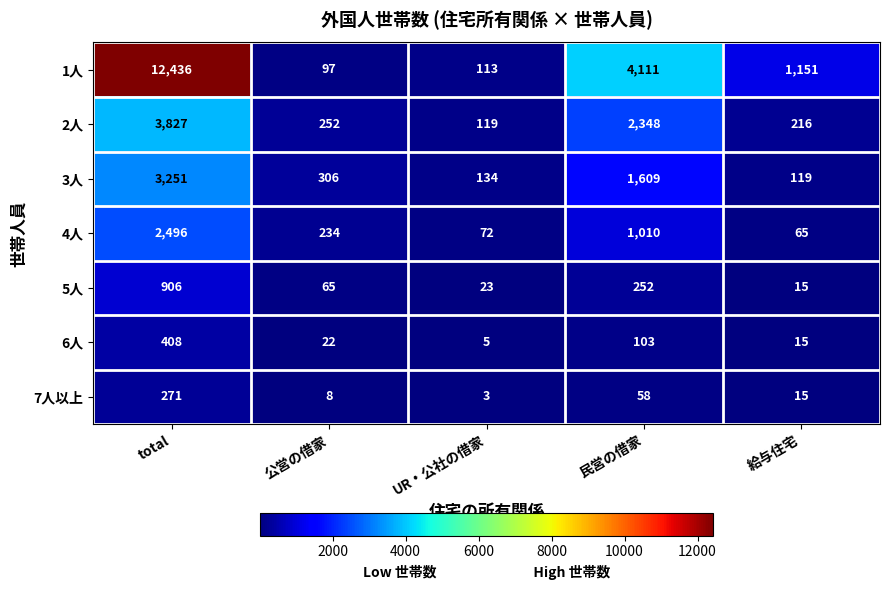

At which category is the sum across all series the highest?

total